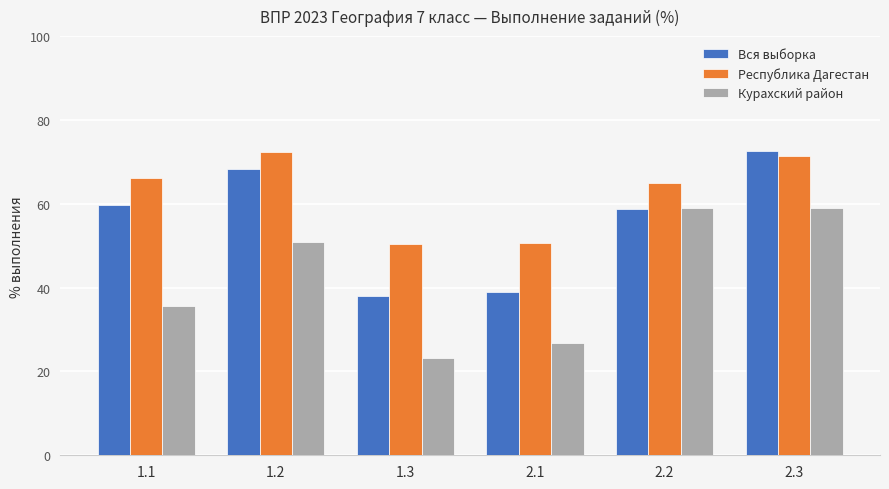

At 1.1, list the series in order from largest to smallest.

Республика Дагестан, Вся выборка, Курахский район